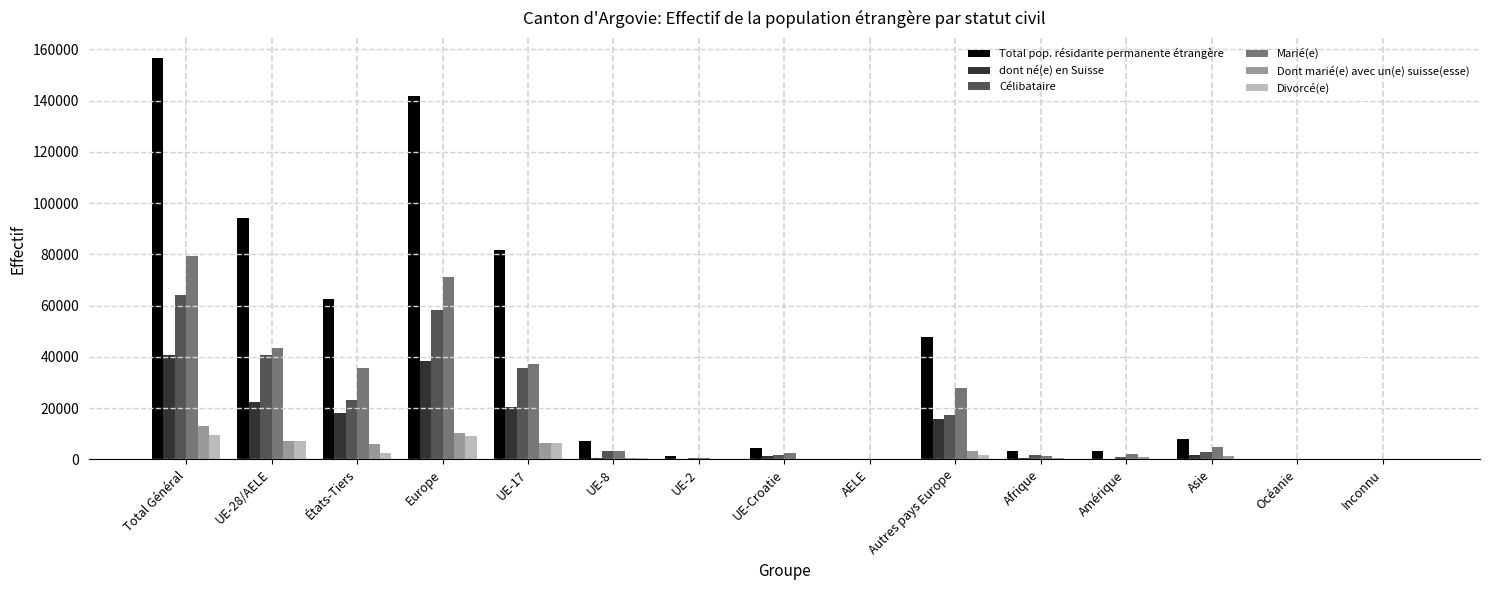

Read the dont né(e) en Suisse value at UE-2, to the nearest 100.

100